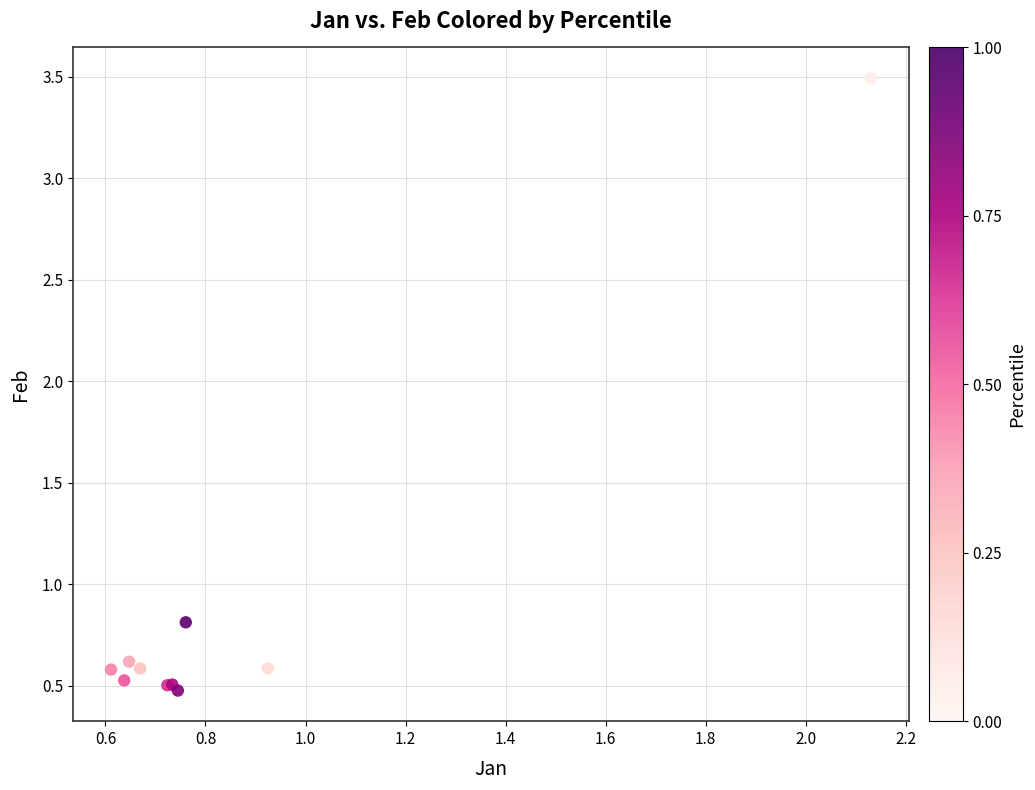

What Y value in the scatter plot is closest to 1?

0.8